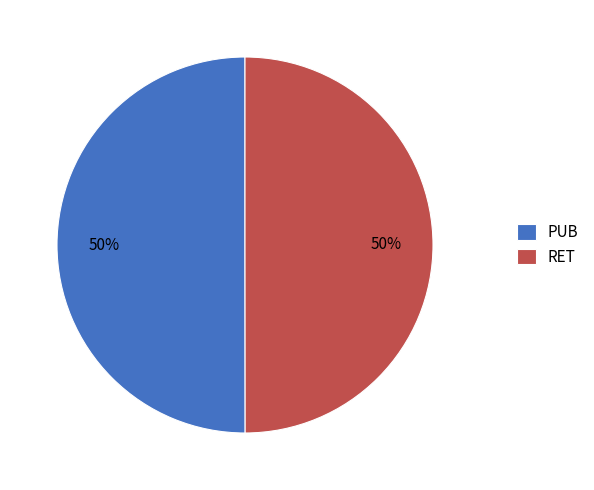

Is the sum of PUB and RET greater than half?

Yes